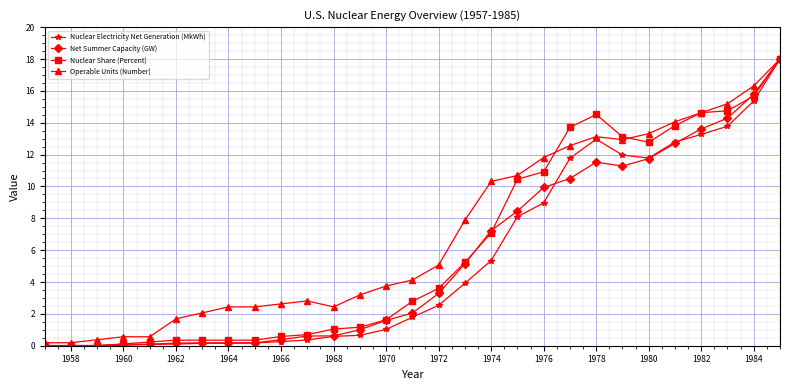

What is the value of the Nuclear Share (Percent) point at the 27th from the left?

14.7